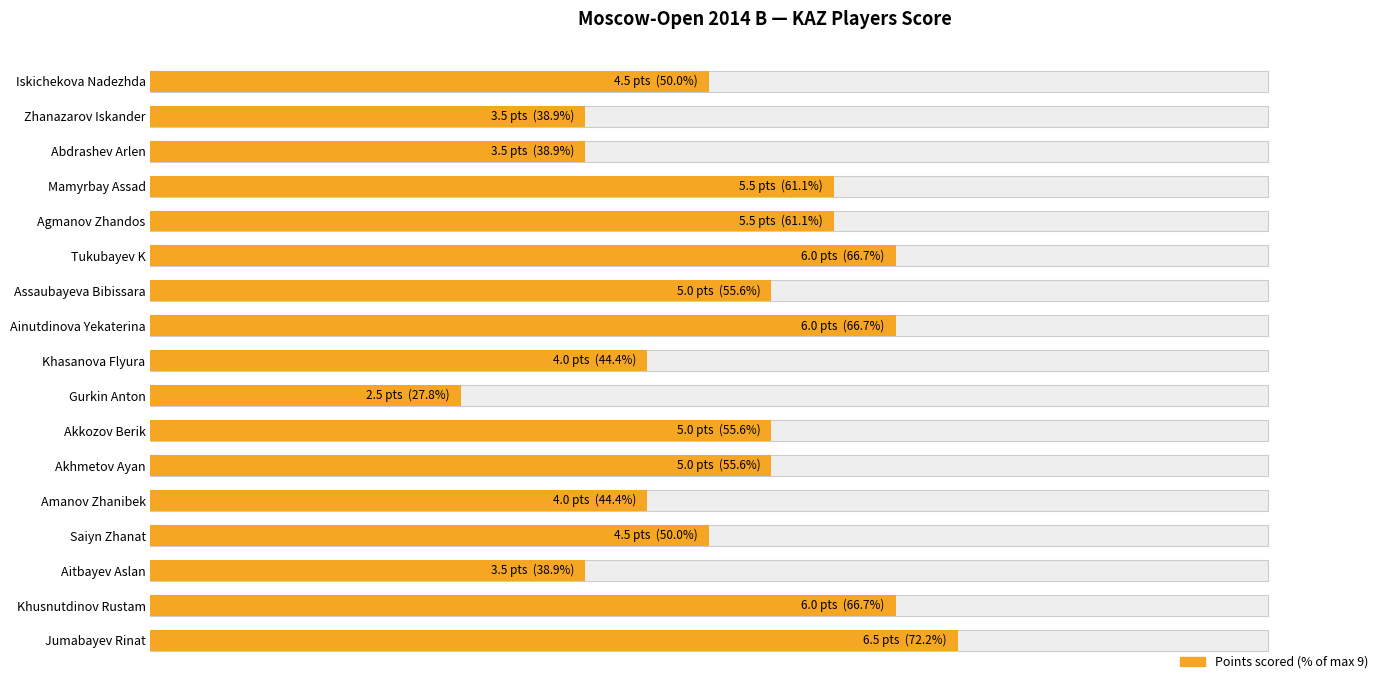

How many data points are less than 55?

8